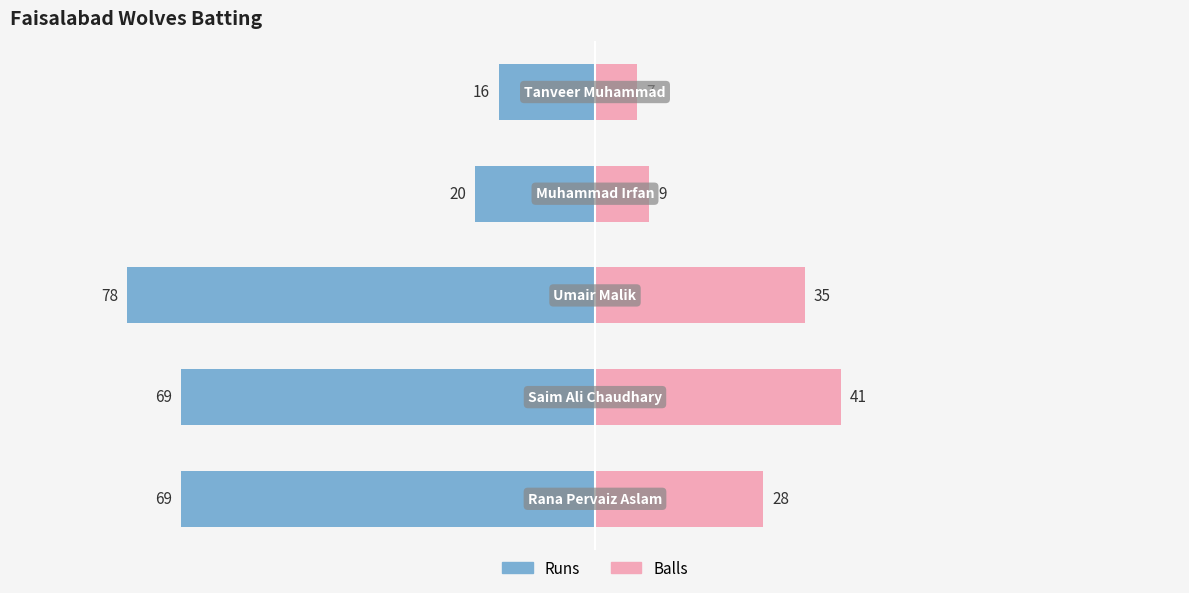

How many series are shown in this chart?

2